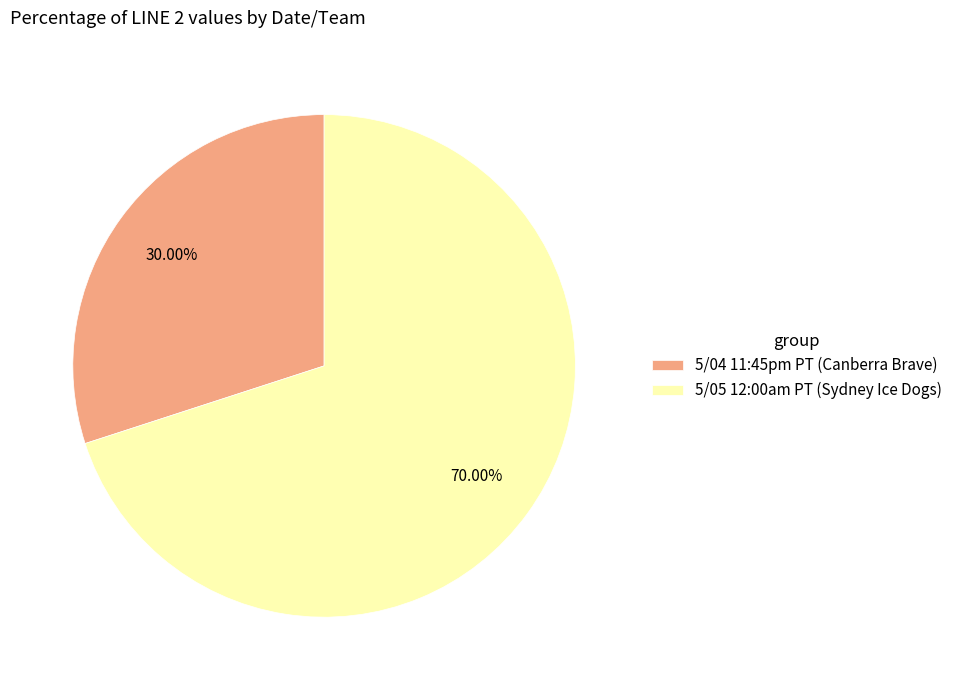

How many slices are in this pie chart?

2